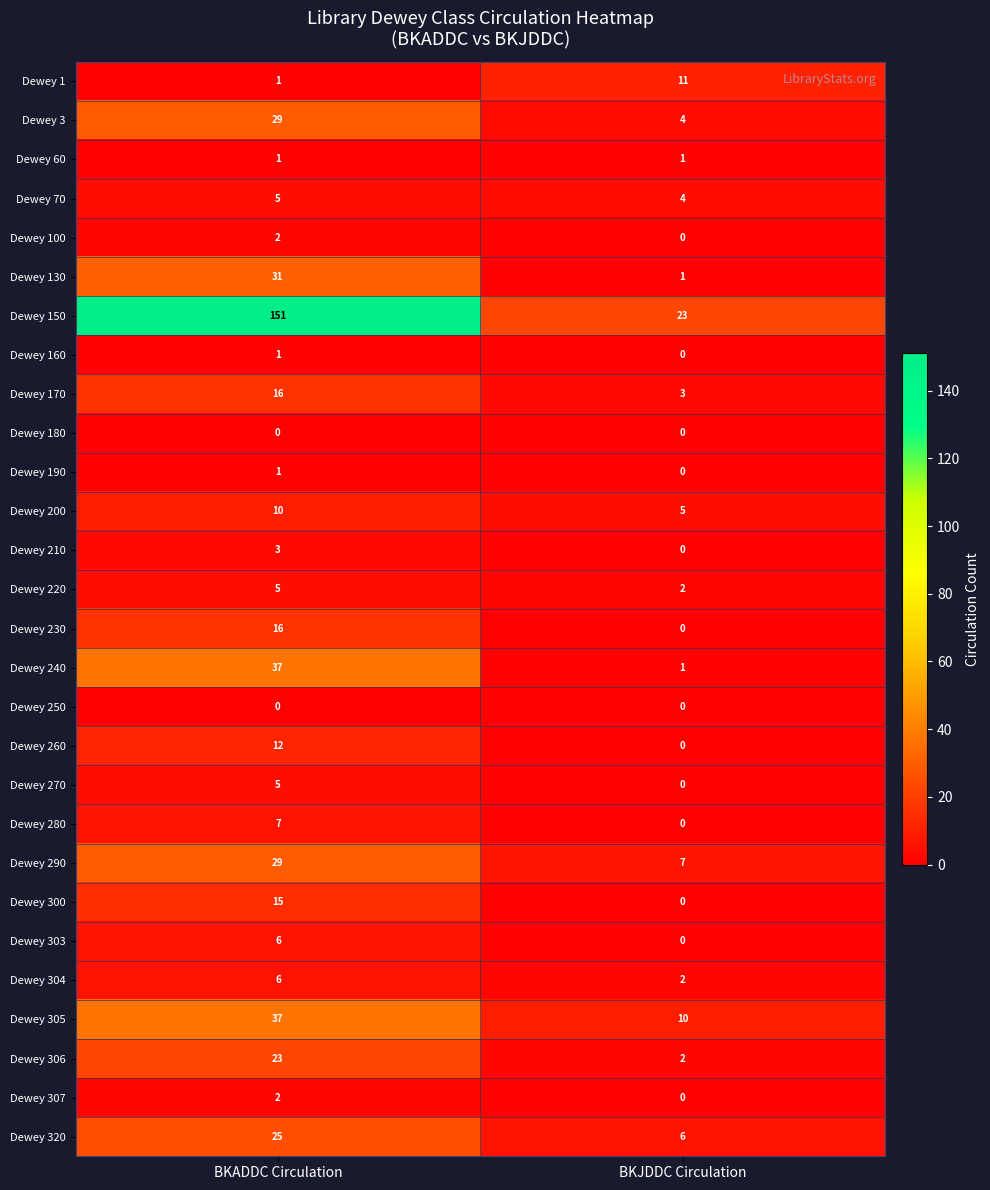

Between BKADDC Circulation and BKJDDC Circulation, which series saw the biggest shift?

Dewey 150